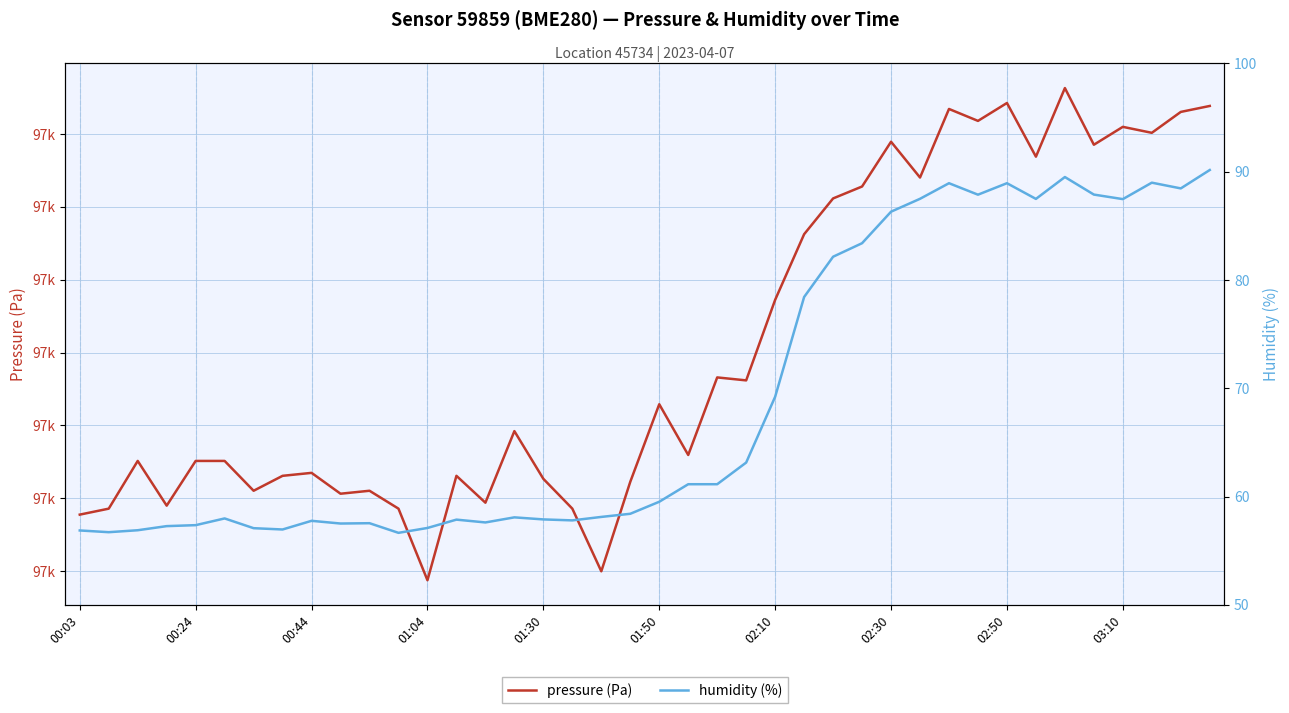

What is the total value across all series at 22?

97144.1